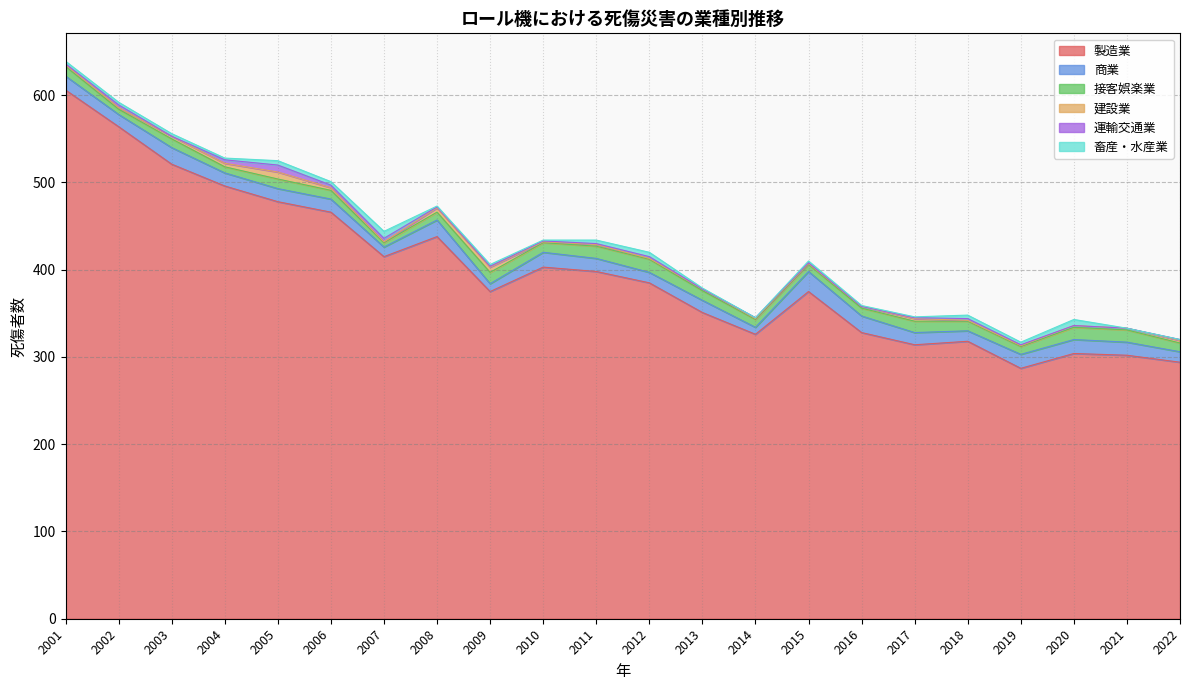

What is the difference between the maximum and minimum values in the 畜産・水産業 series?

8